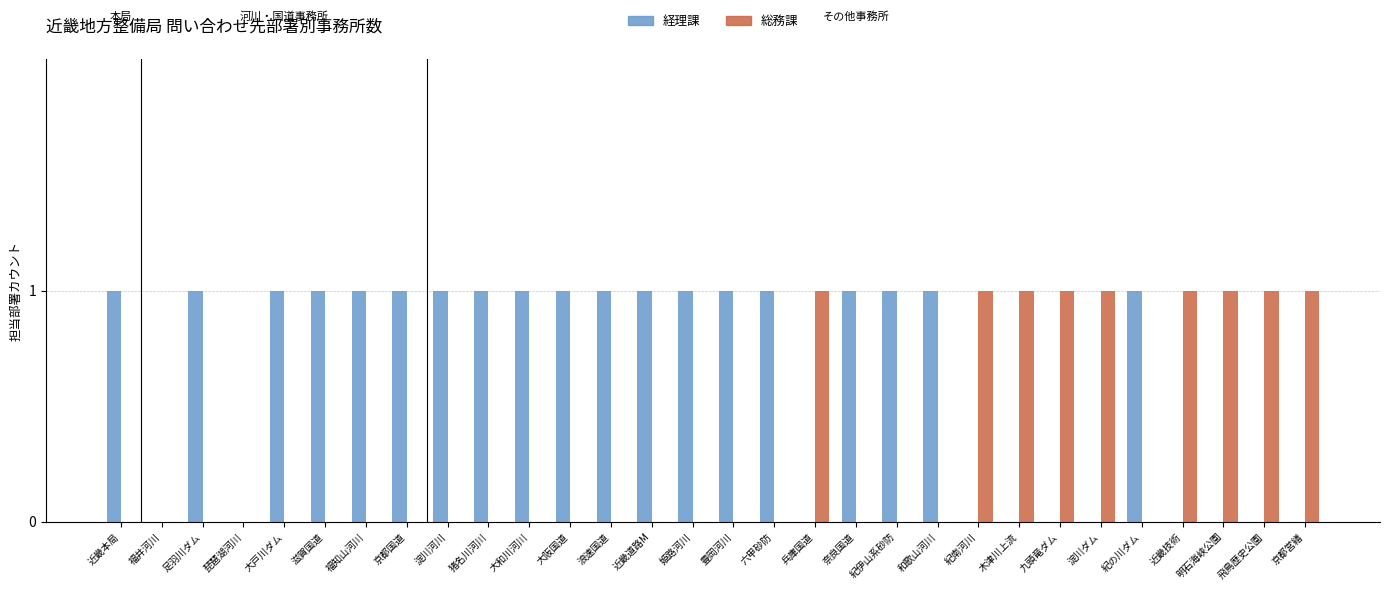

Reading right to left, extract all data points from this chart.

経理課: 京都営繕=0	飛鳥歴史公園=0	明石海峡公園=0	近畿技術=0	紀の川ダム=1	淀川ダム=0	九頭竜ダム=0	木津川上流=0	紀南河川=0	和歌山河川=1	紀伊山系砂防=1	奈良国道=1	兵庫国道=0	六甲砂防=1	豊岡河川=1	姫路河川=1	近畿道路M=1	浪速国道=1	大阪国道=1	大和川河川=1	猪名川河川=1	淀川河川=1	京都国道=1	福知山河川=1	滋賀国道=1	大戸川ダム=1	琵琶湖河川=0	足羽川ダム=1	福井河川=0	近畿本局=1
総務課: 京都営繕=1	飛鳥歴史公園=1	明石海峡公園=1	近畿技術=1	紀の川ダム=0	淀川ダム=1	九頭竜ダム=1	木津川上流=1	紀南河川=1	和歌山河川=0	紀伊山系砂防=0	奈良国道=0	兵庫国道=1	六甲砂防=0	豊岡河川=0	姫路河川=0	近畿道路M=0	浪速国道=0	大阪国道=0	大和川河川=0	猪名川河川=0	淀川河川=0	京都国道=0	福知山河川=0	滋賀国道=0	大戸川ダム=0	琵琶湖河川=0	足羽川ダム=0	福井河川=0	近畿本局=0